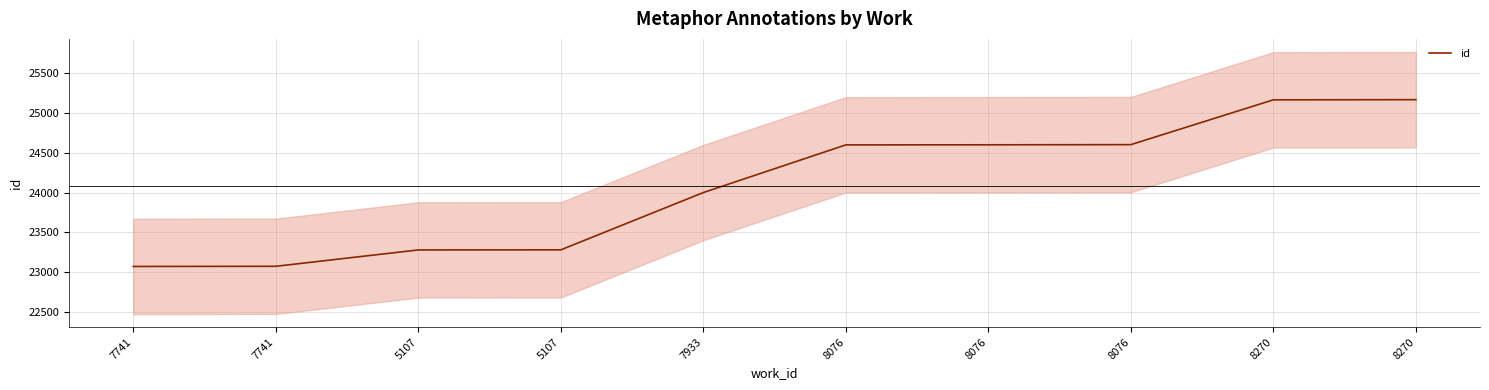

What is the sum of the values at 5107 and 7933?

47279